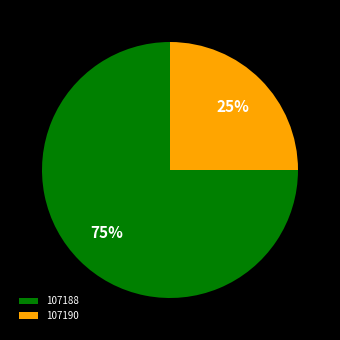

Between 107188 and 107190, which is larger?

107188